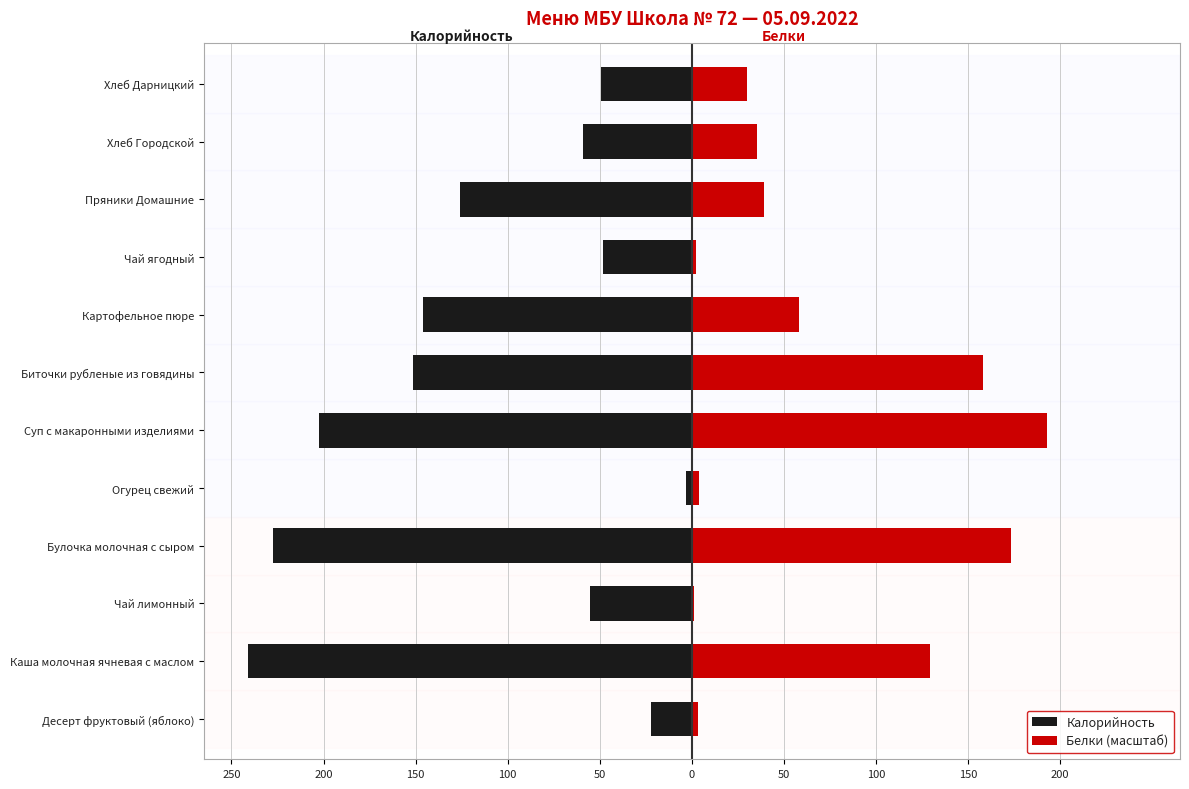

What is the smallest value displayed?

-241.1